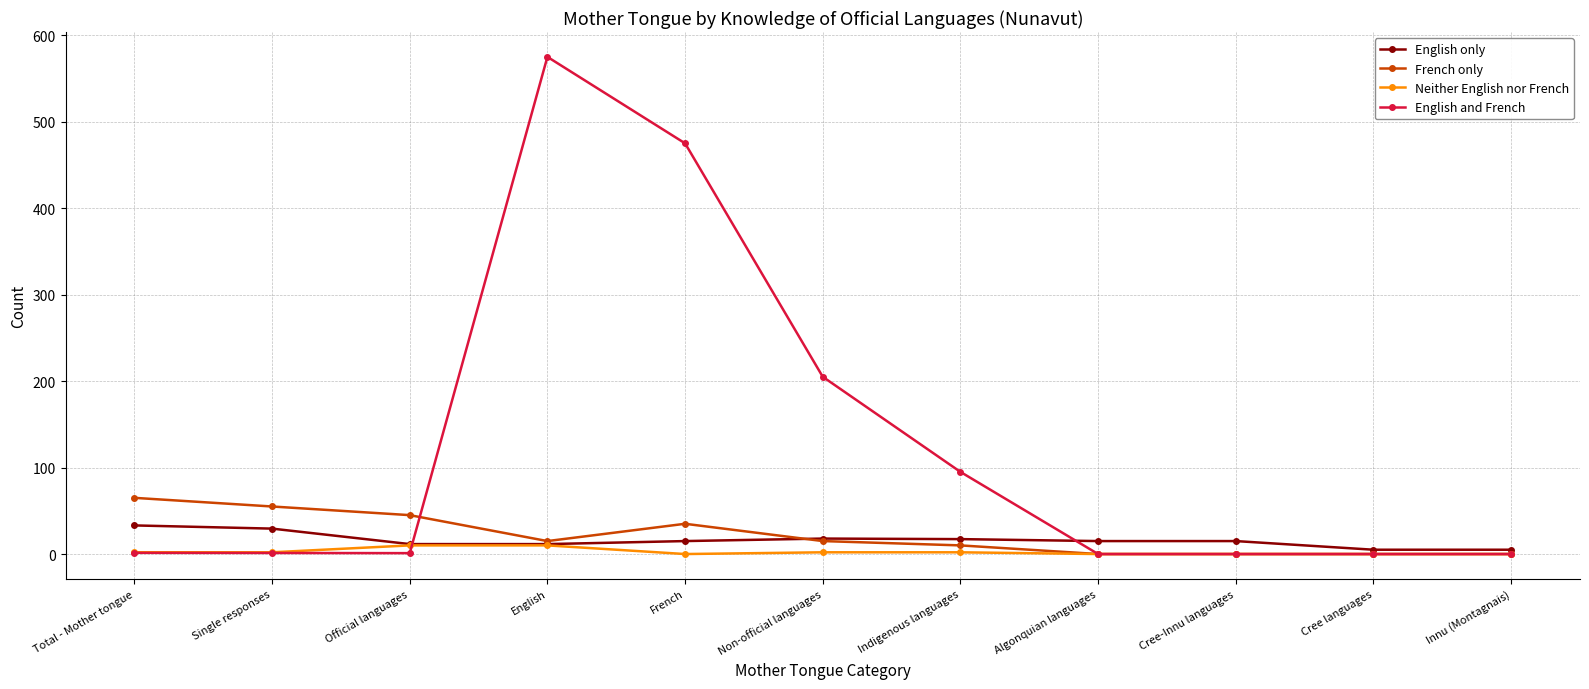

Which series changed the most between English and French?

English and French